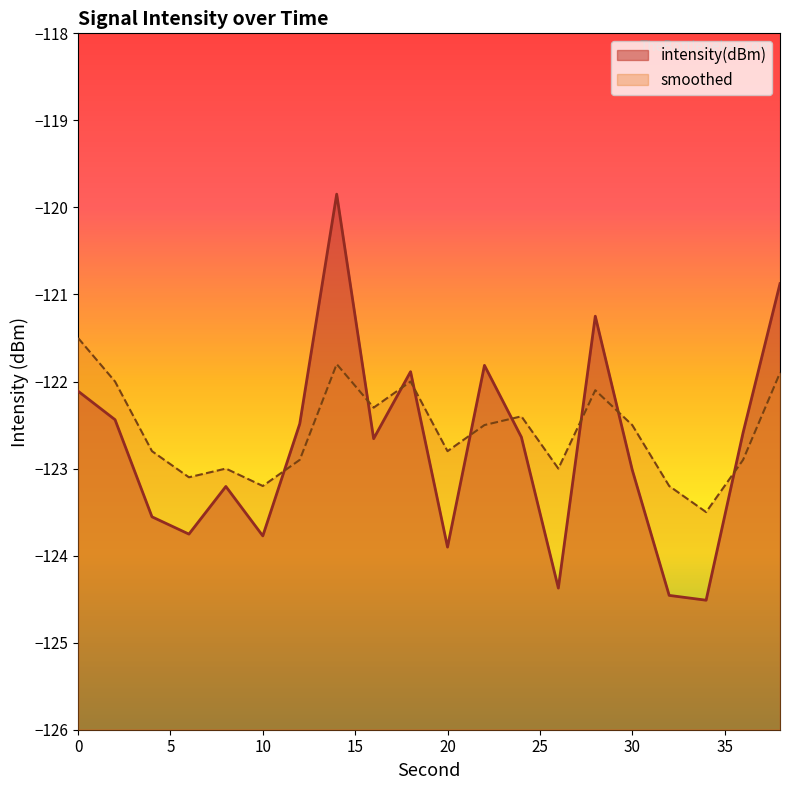

At which category is the sum across all series the highest?

14